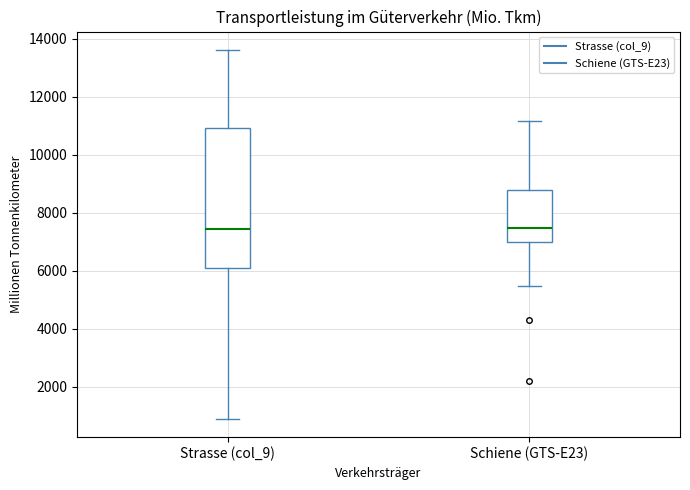

Reading left to right, read every box against the y-axis: the position of its median line, the range the box covers, and the ends of its whiskers. The values are not printed on the chart, so give them approximately, as read against the axis.

Strasse (col_9): median 7400, box 6000 to 11000, whiskers 1000 to 13600
Schiene (GTS-E23): median 7400, box 7000 to 8800, whiskers 5400 to 11200